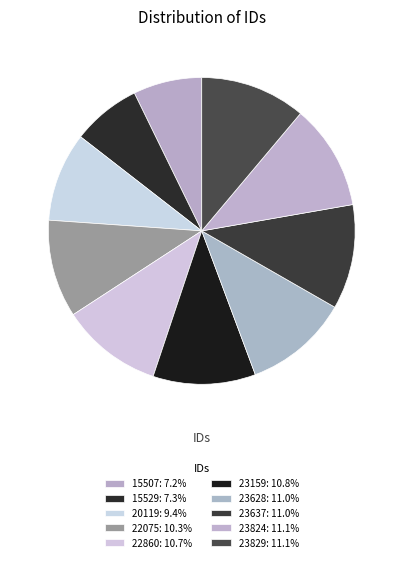

Count the number of slices in the pie.

10